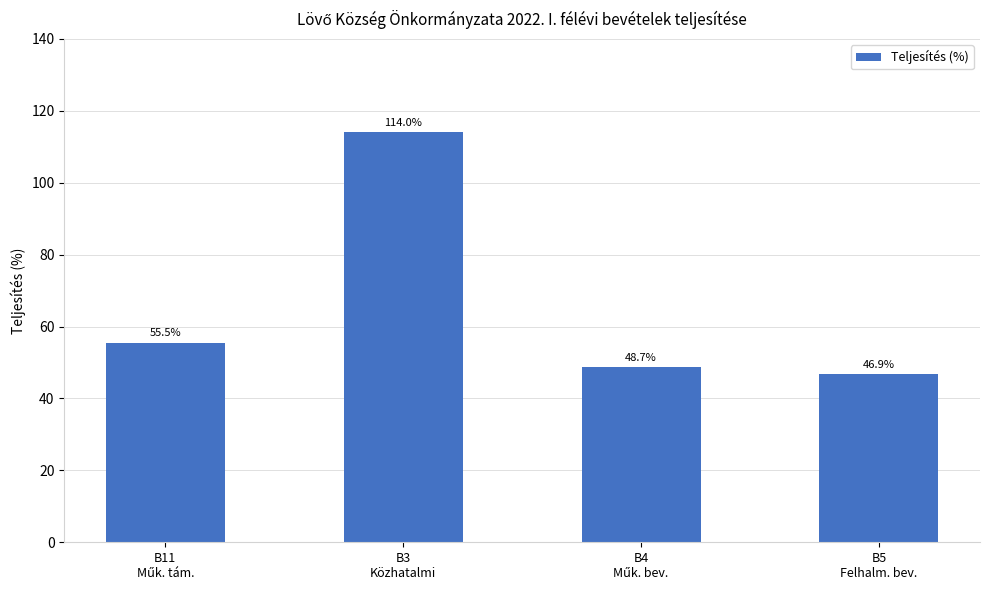

Is it true that the value at B5
Felhalm. bev. is 46.9?

True